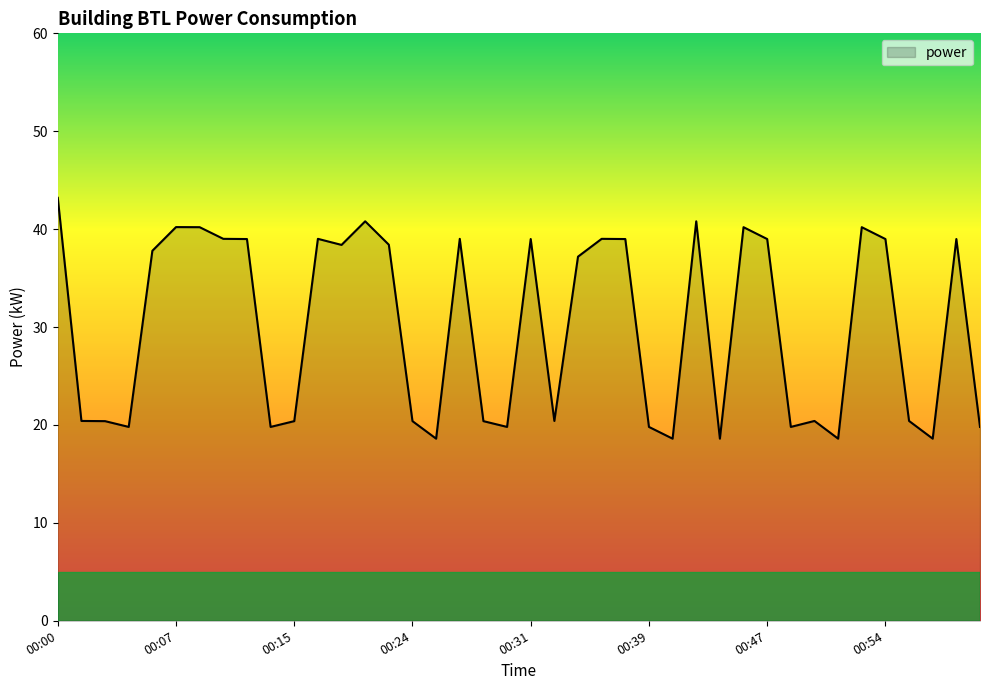

What is the minimum value shown in the chart?

18.6